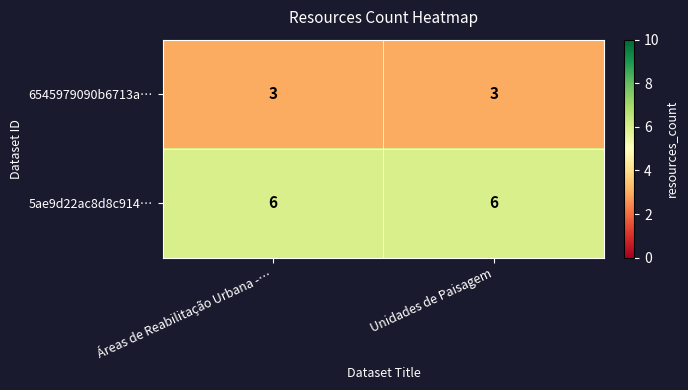

Is the value of 6545979090b6713a… at Unidades de Paisagem greater than the value of 5ae9d22ac8d8c914… at Unidades de Paisagem?

No